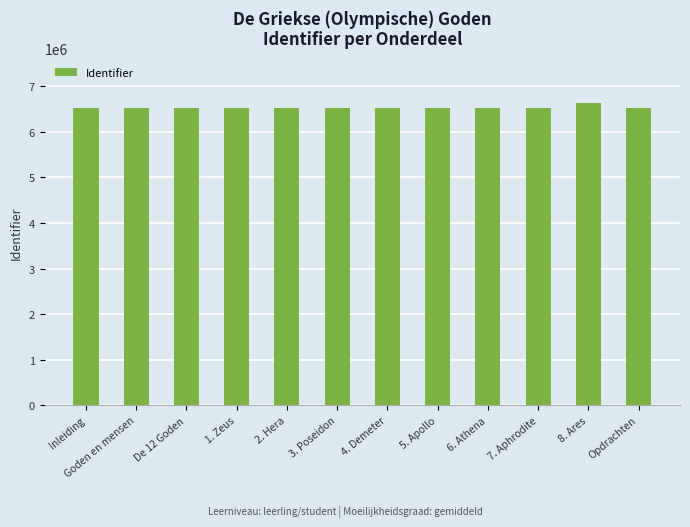

At which label does the data first exceed 6529929?

4. Demeter